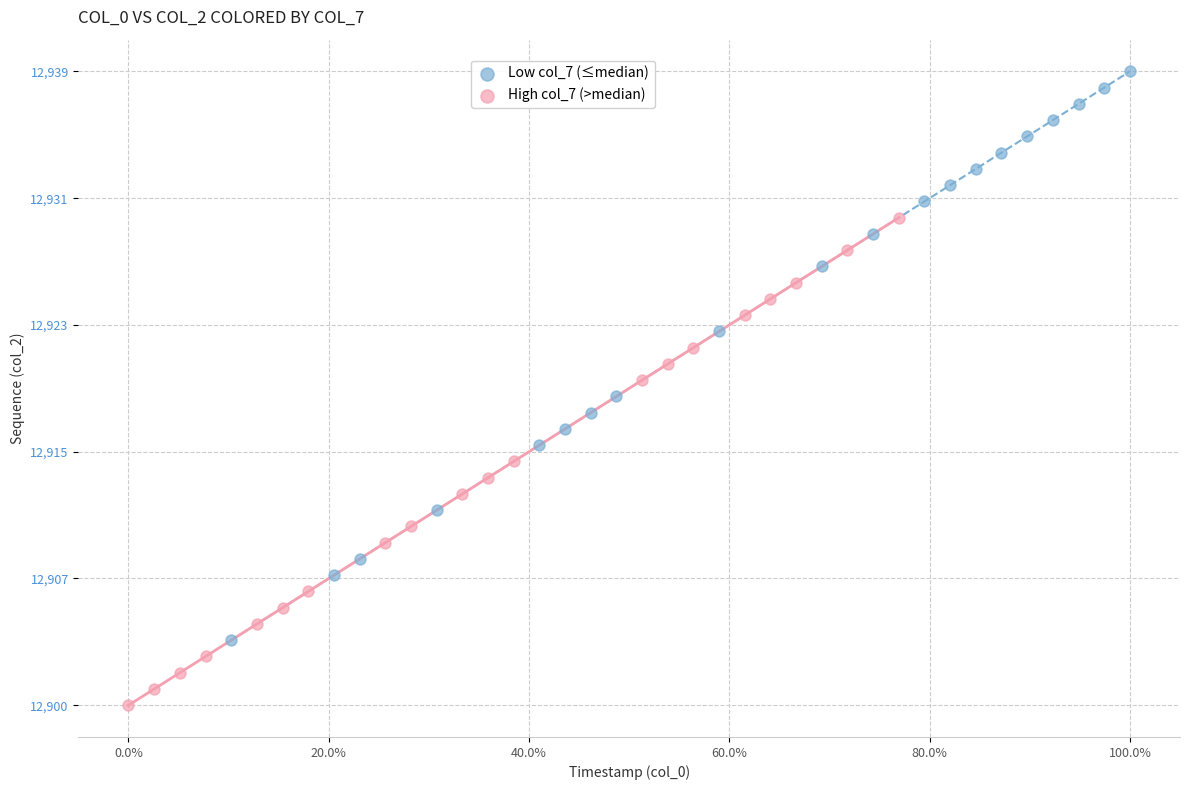

Which series reaches the minimum Y coordinate?

High col_7 (>median)